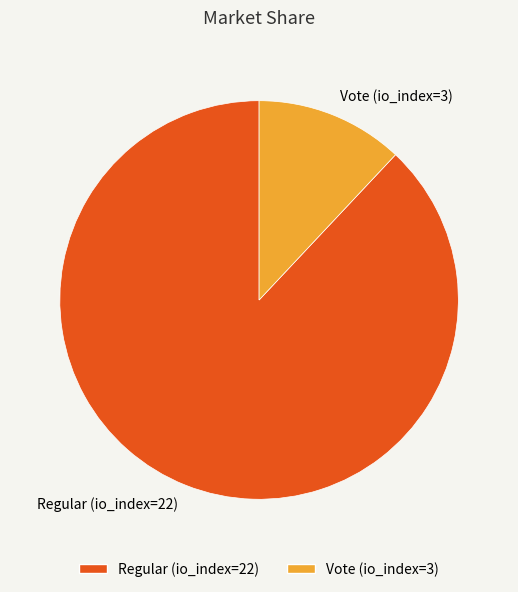

Count the number of slices in the pie.

2